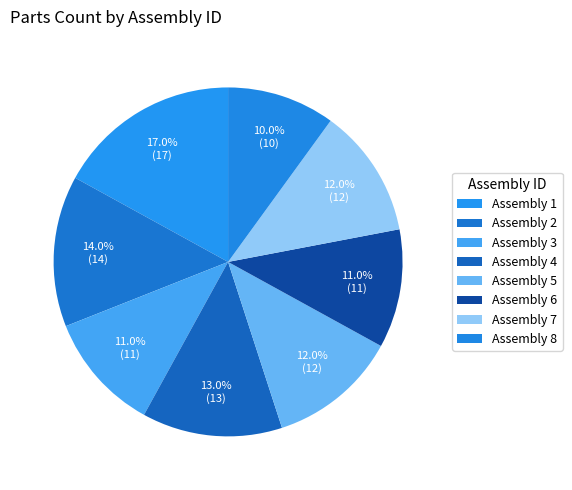

What is the smallest slice in the pie chart?

Assembly 8